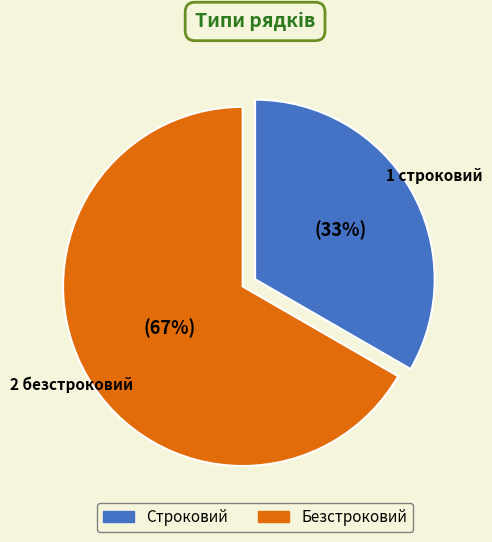

Is it true that Строковий is 33% of the pie?

True